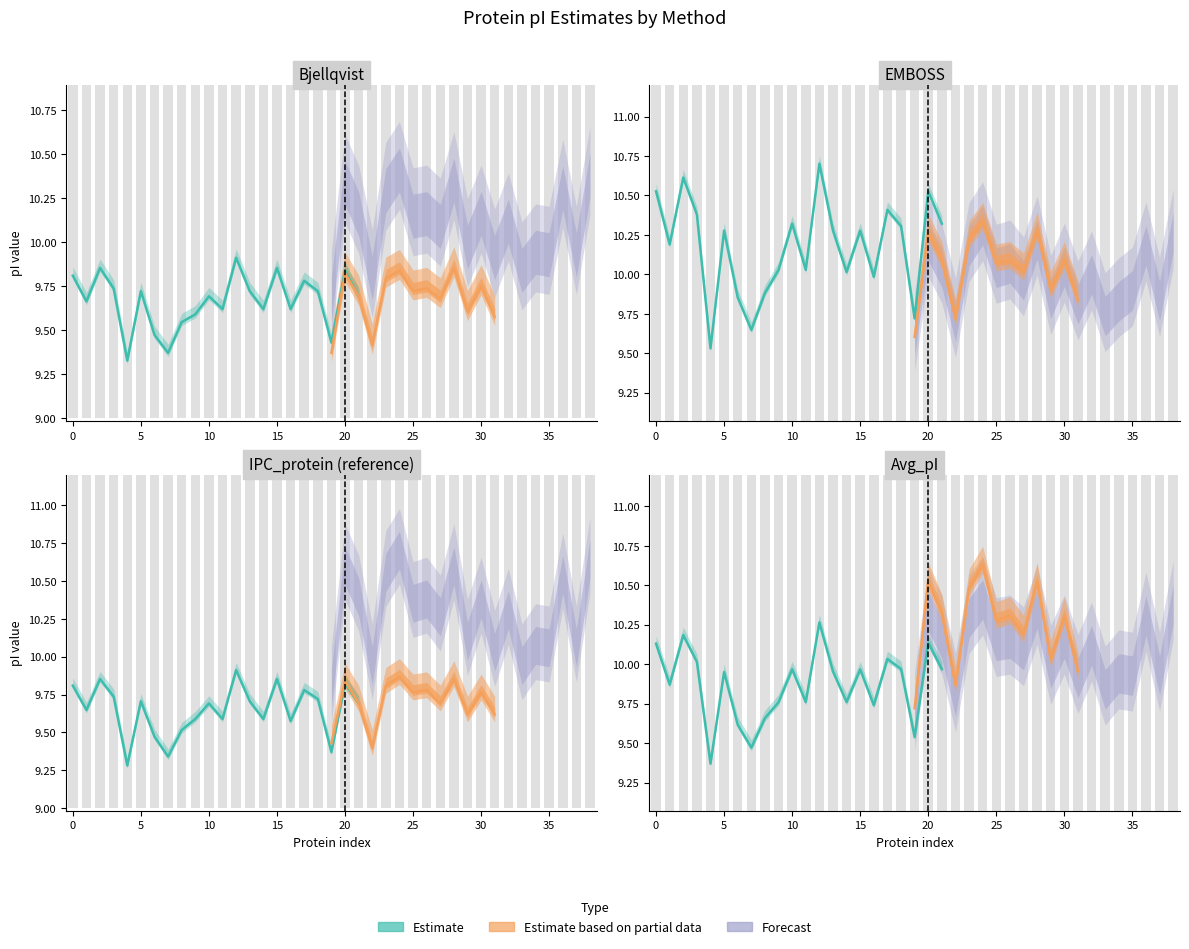

What is the average value?

9.9